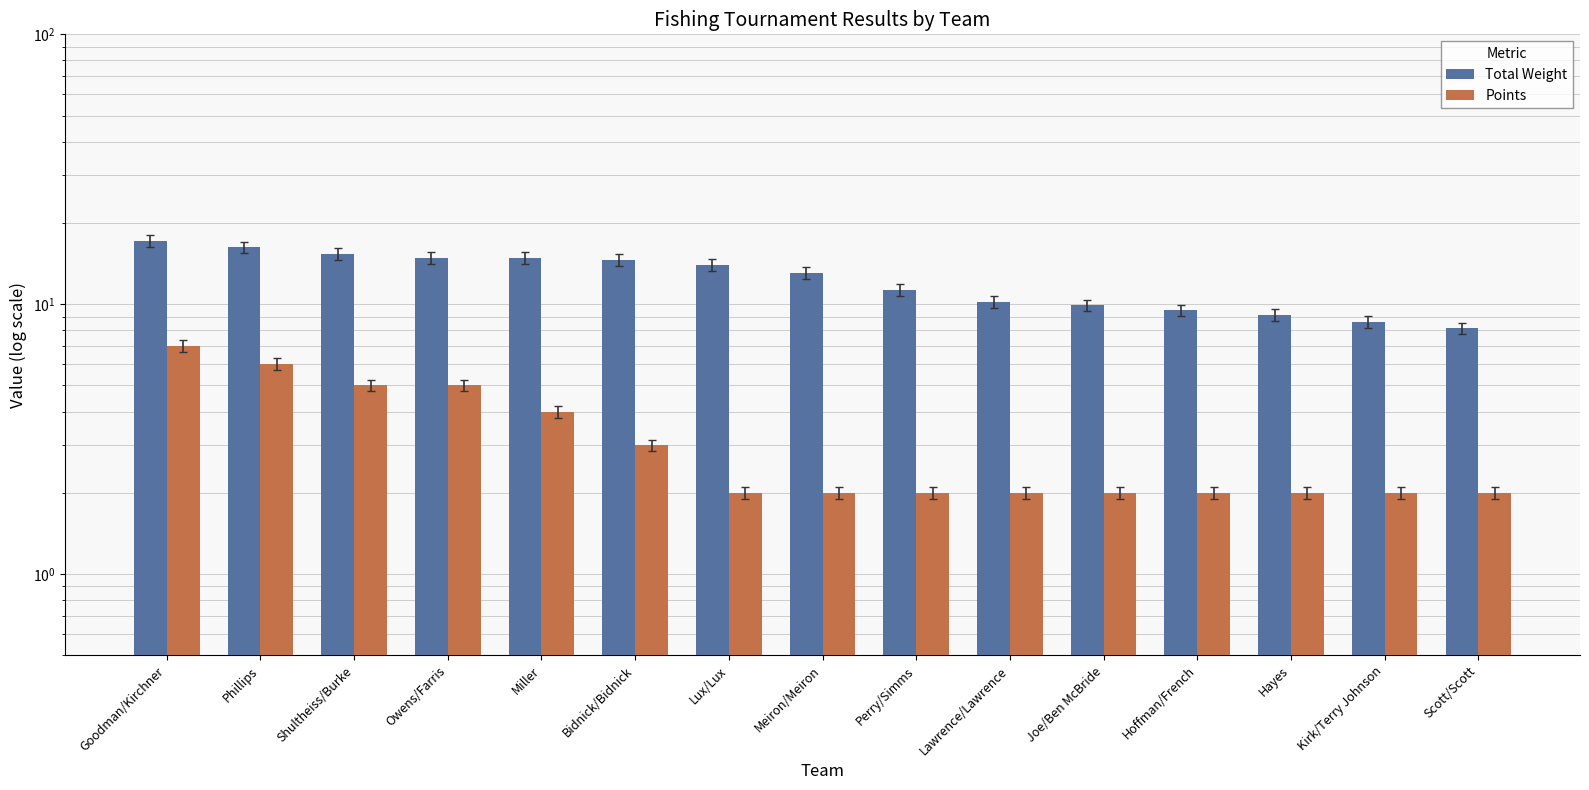

Read the Total Weight value at Owens/Farris.

14.8